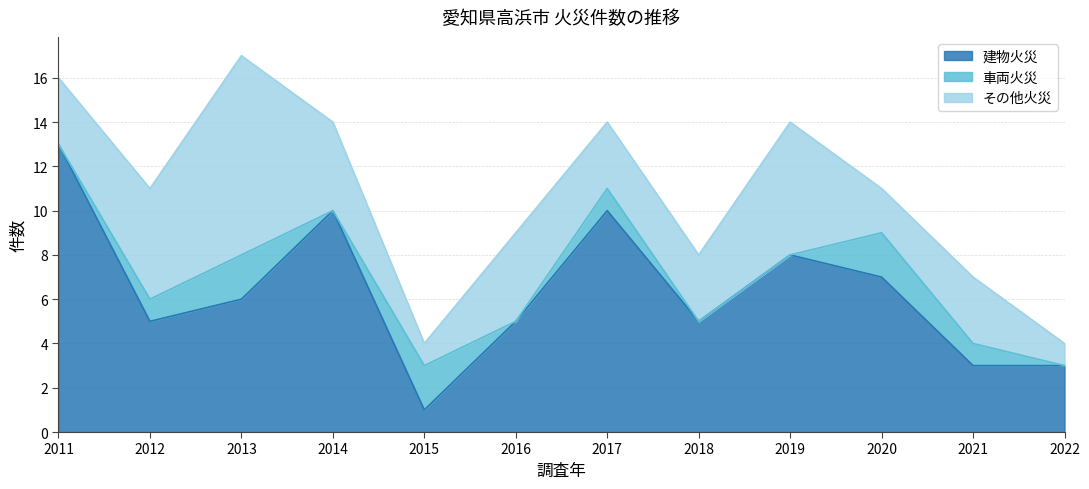

What is the sum of the 建物火災 values at 2014 and 2018?

15